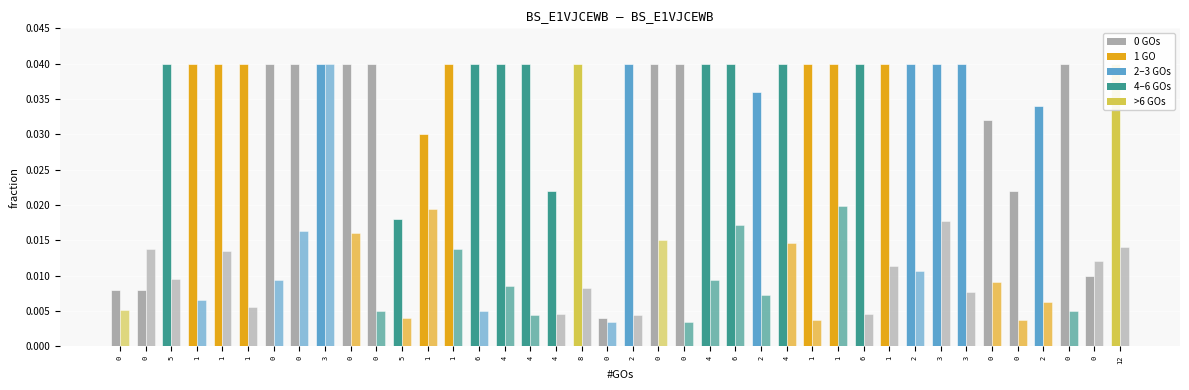

Which series has the largest total across all categories?

#Hits (normalized)